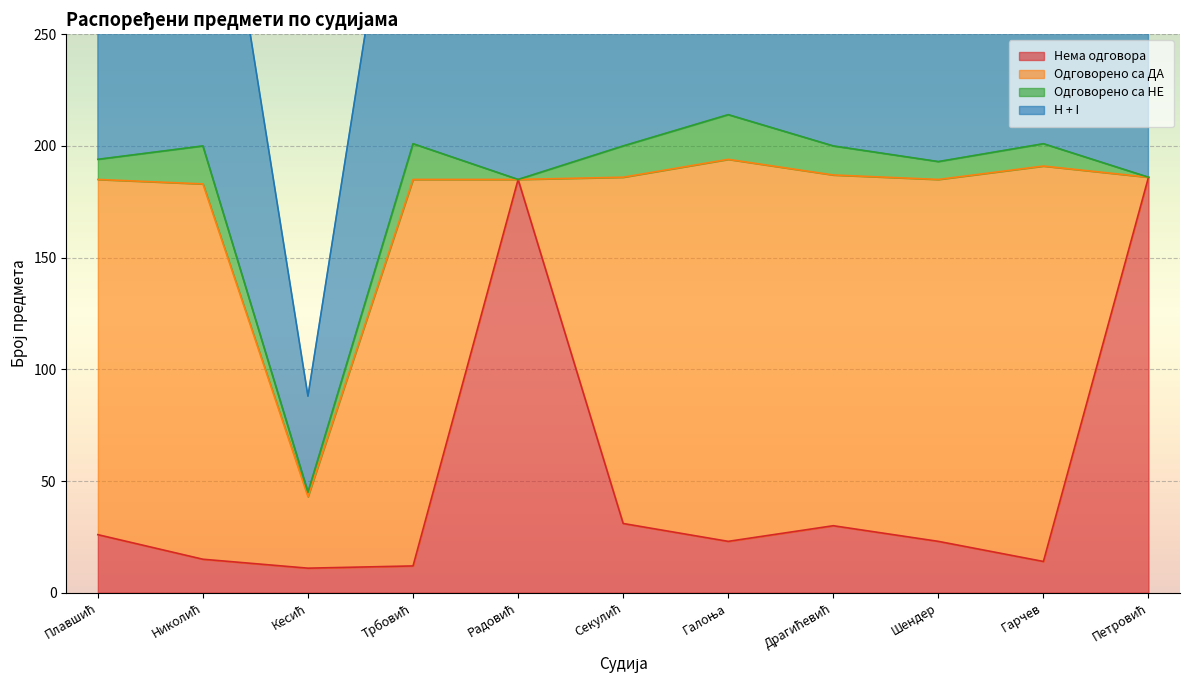

True or false: H + I and Нема одговора intersect in this chart.

False